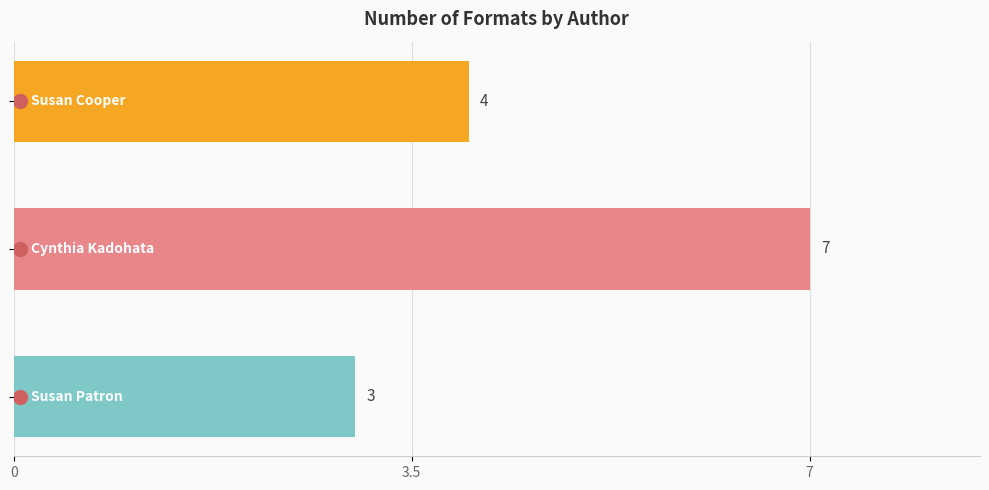

The value at Susan Cooper (706255) is 2. True or false?

False